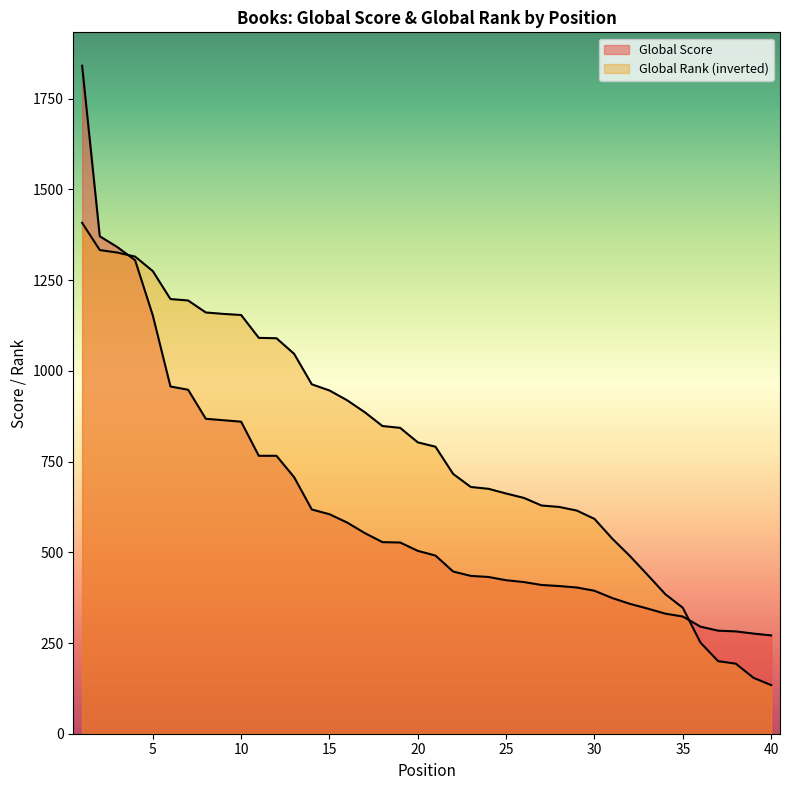

How many times do Global Score and Global Rank cross each other?

2